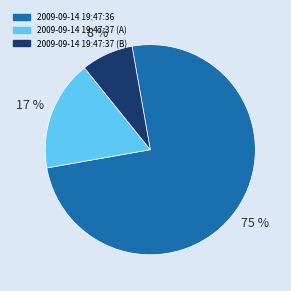

To the nearest percent, what percentage of the pie is 2009-09-14 19:47:36?

75%